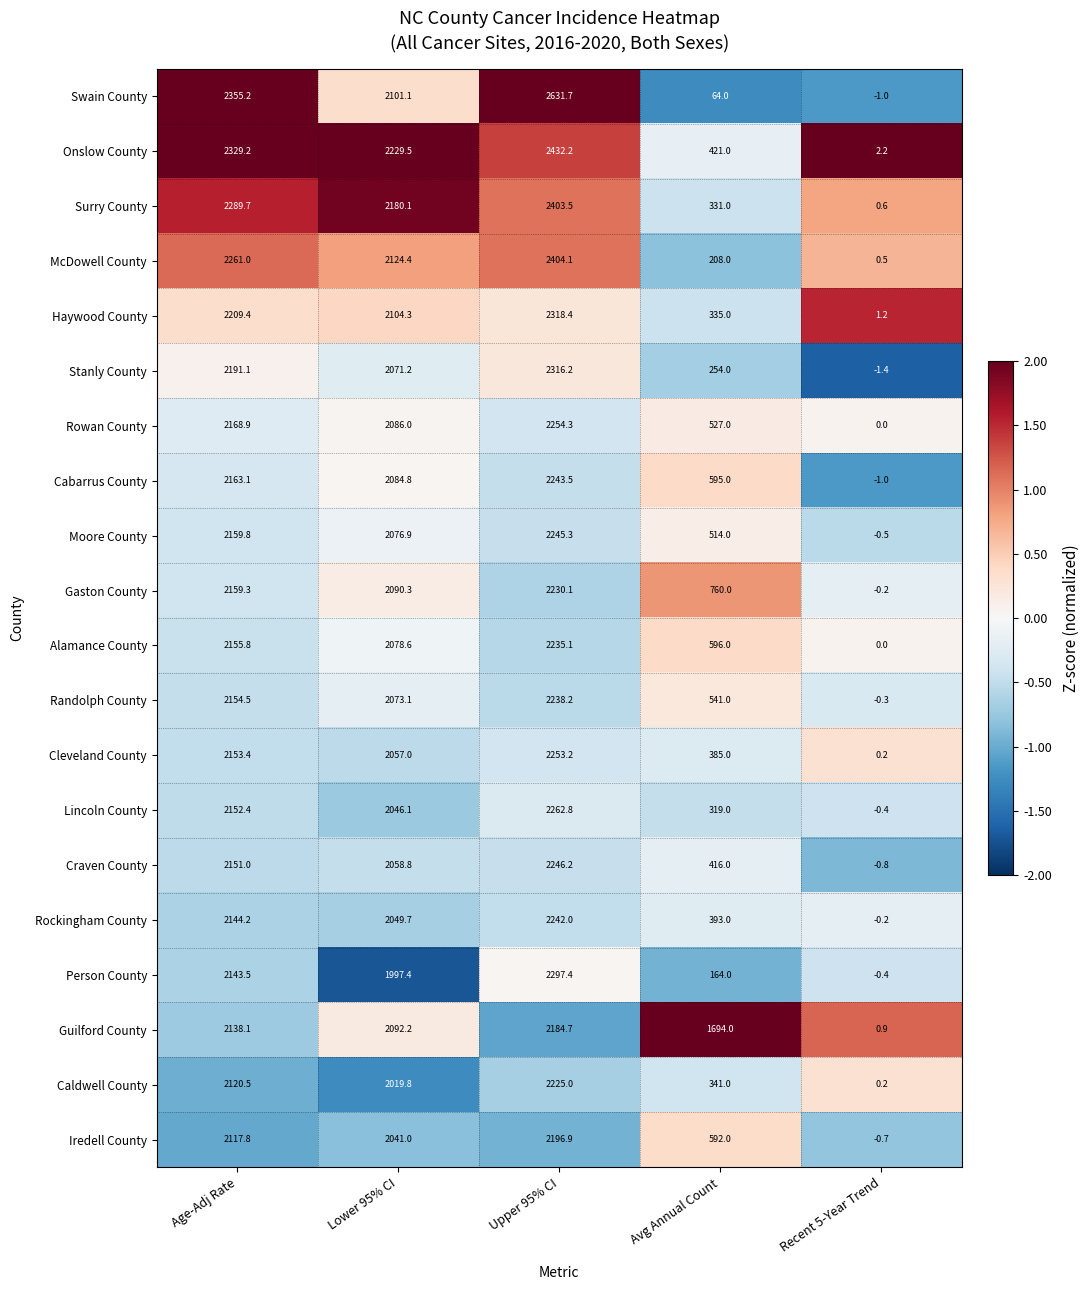

At which label does Moore County first exceed 2076?

Age-Adj Rate